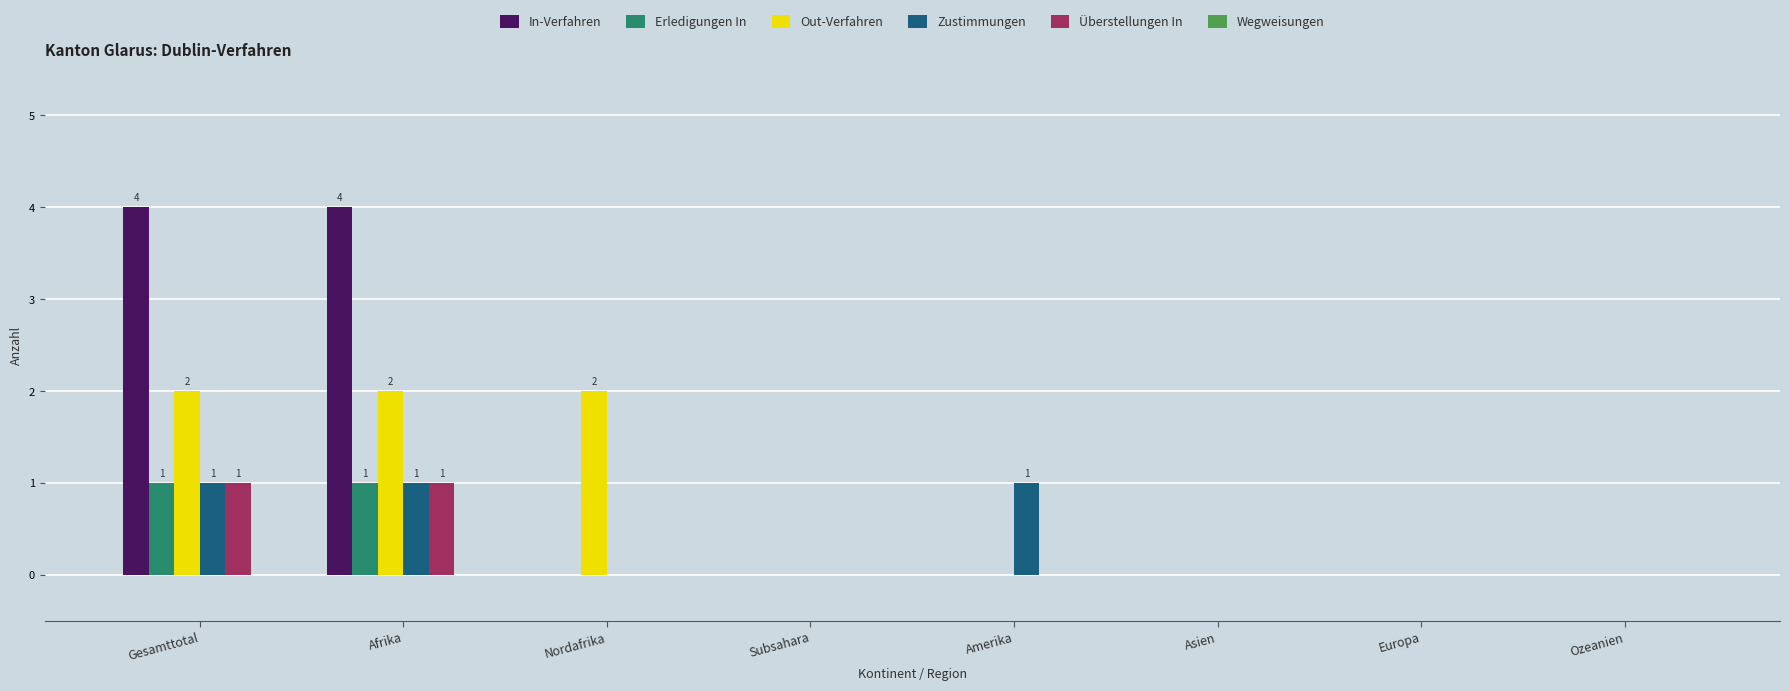

What is the highest value of the In-Verfahren series?

4